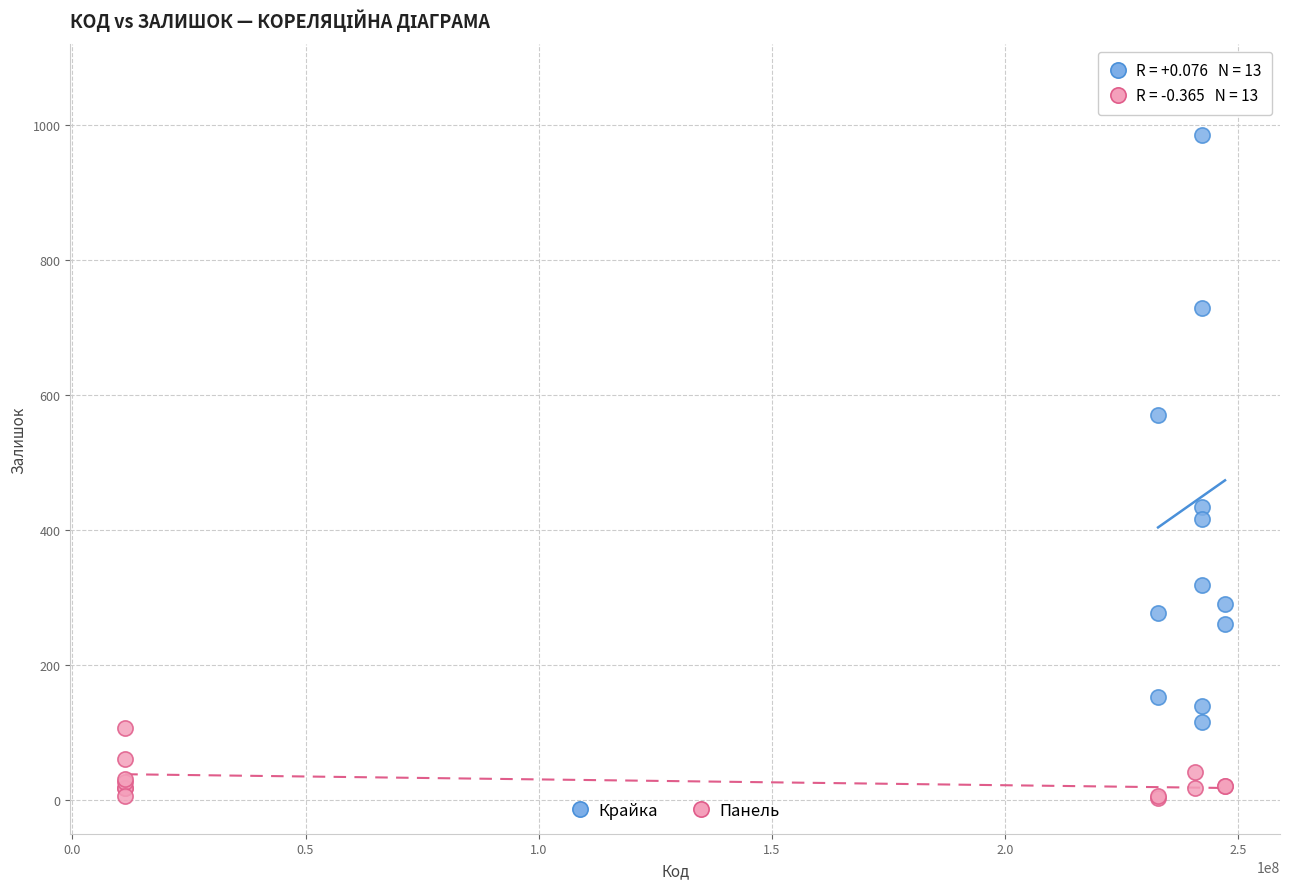

Which series reaches the maximum Y coordinate?

Крайка